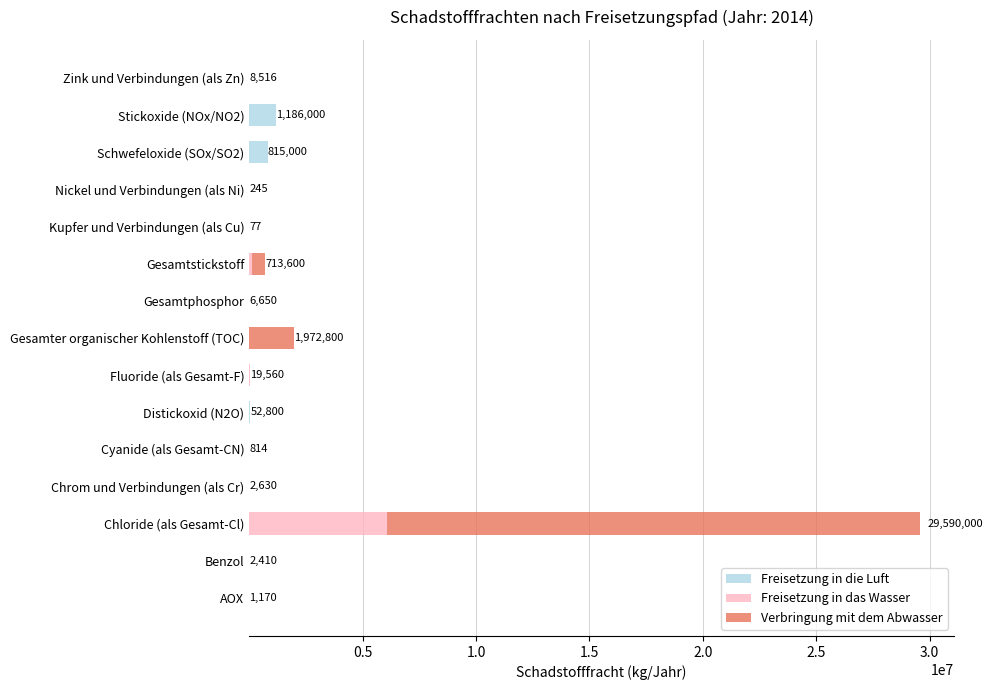

At which category is the sum across all series the highest?

Chloride (als Gesamt-Cl)